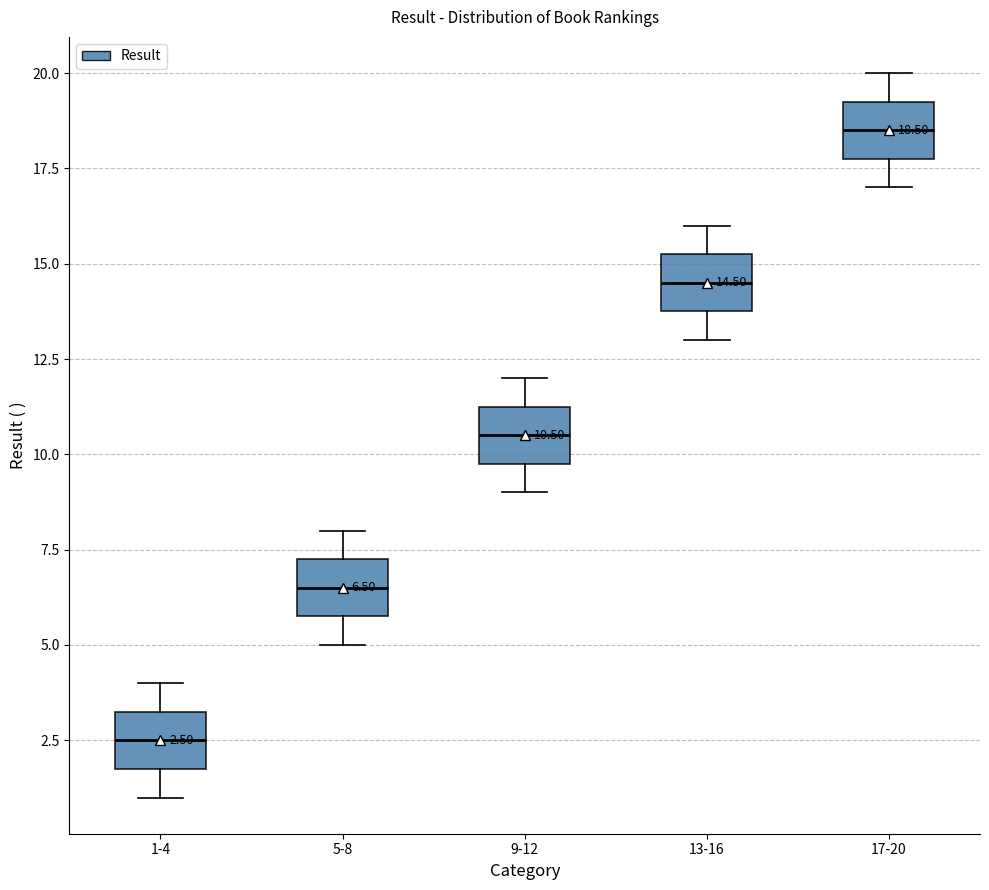

Which box has the lowest median line?

1-4